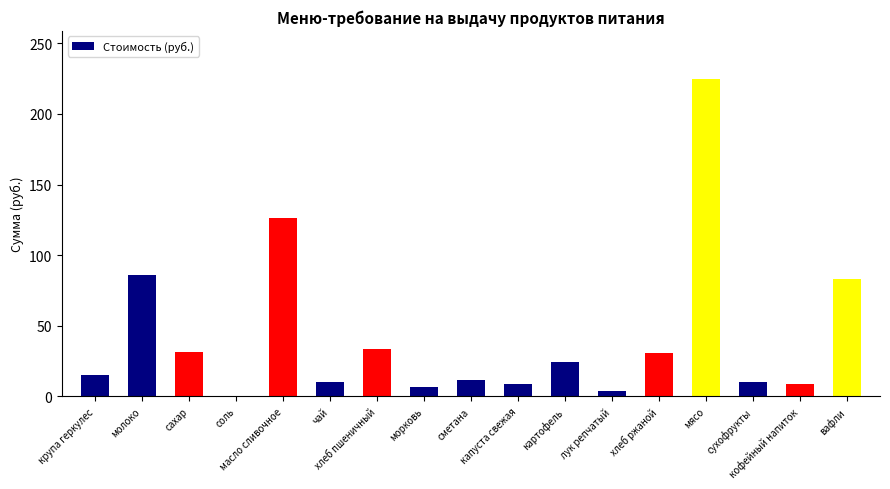

What is the greatest value displayed?

225.0